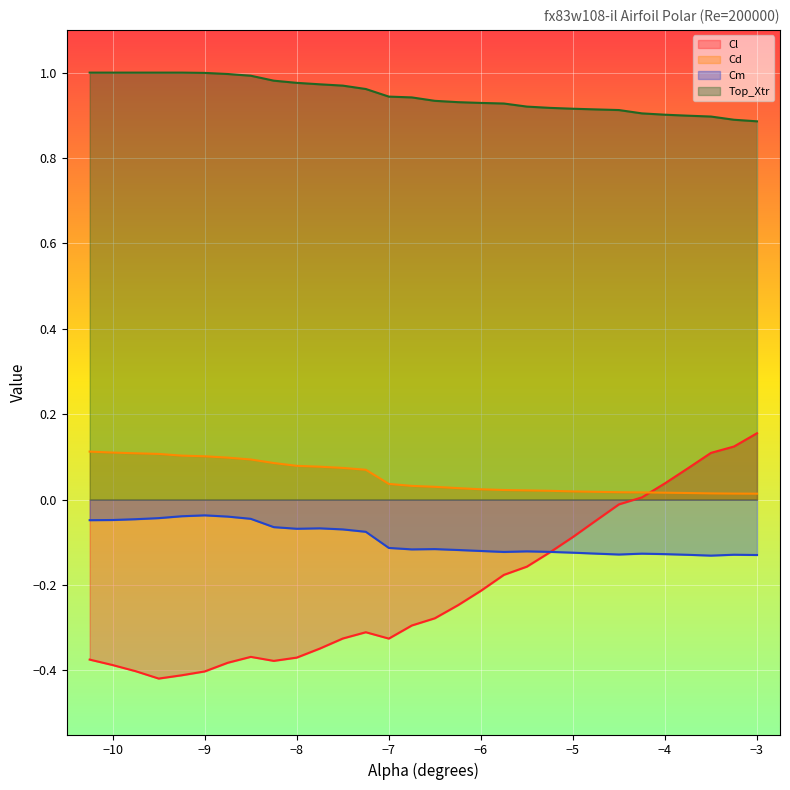

Between which two adjacent categories do Cl and Cd first intersect?

-4.25 and -4.0